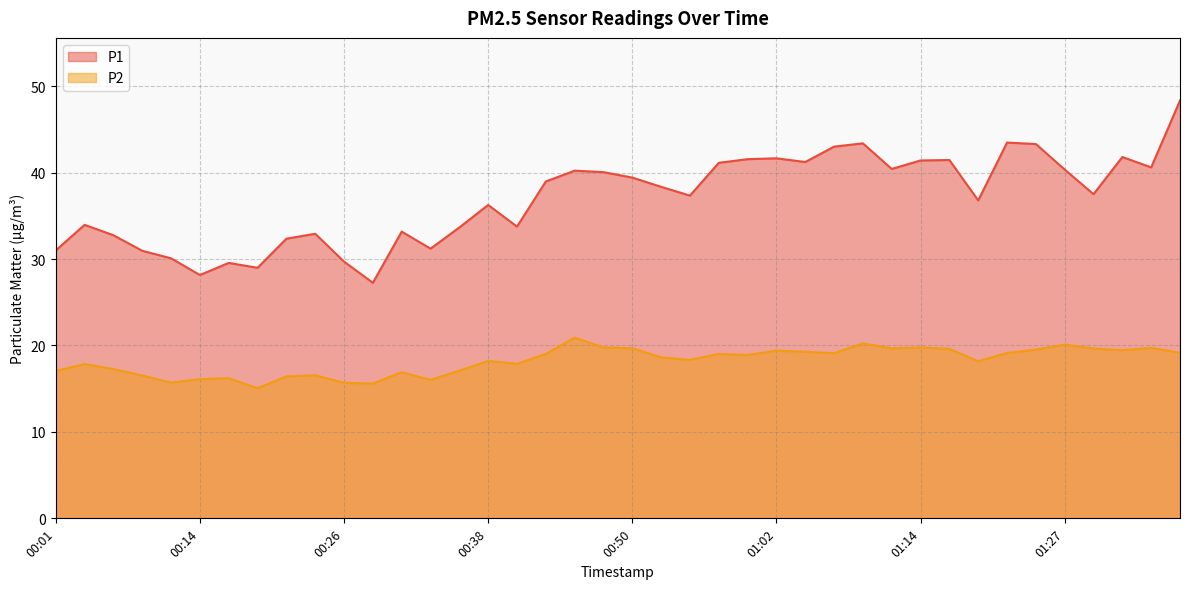

What is the average value of the P1 series?

36.9